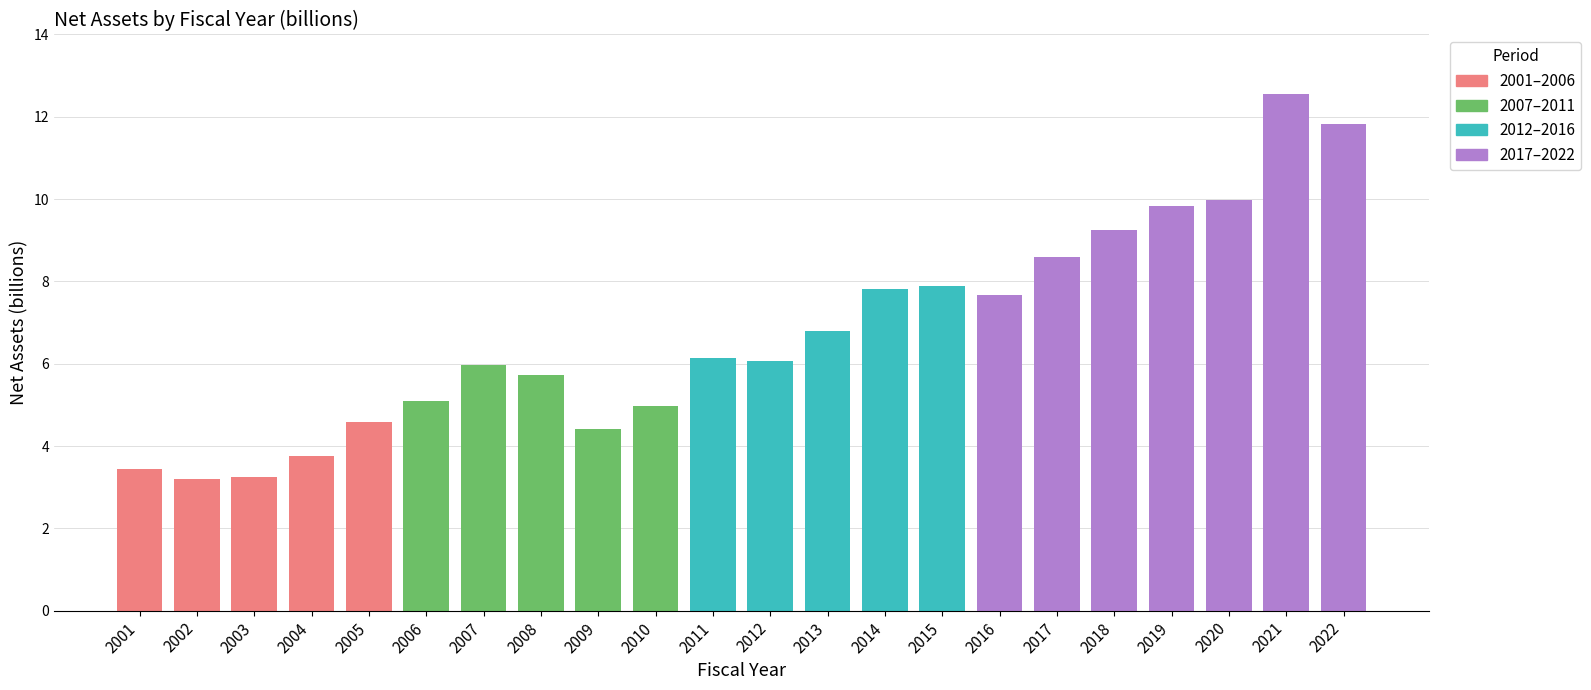

What is the sum of all values?

148.8